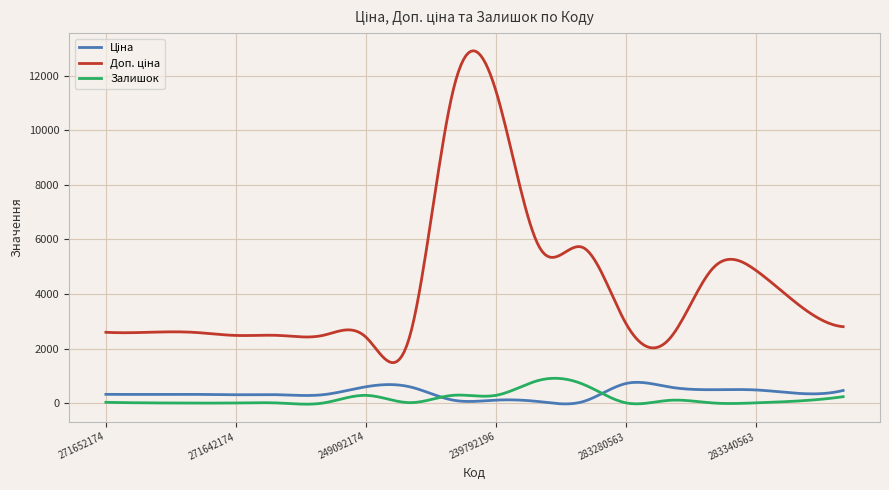

What is the greatest value displayed?

12909.9